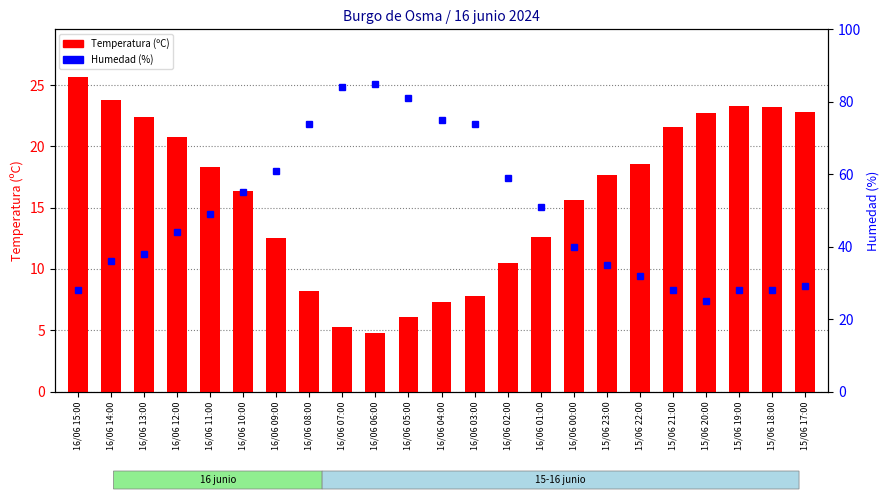

List the labels in order of Temperatura (ºC) value, largest first.

16/06 15:00, 16/06 14:00, 15/06 19:00, 15/06 18:00, 15/06 17:00, 15/06 20:00, 16/06 13:00, 15/06 21:00, 16/06 12:00, 15/06 22:00, 16/06 11:00, 15/06 23:00, 16/06 10:00, 16/06 00:00, 16/06 01:00, 16/06 09:00, 16/06 02:00, 16/06 08:00, 16/06 03:00, 16/06 04:00, 16/06 05:00, 16/06 07:00, 16/06 06:00